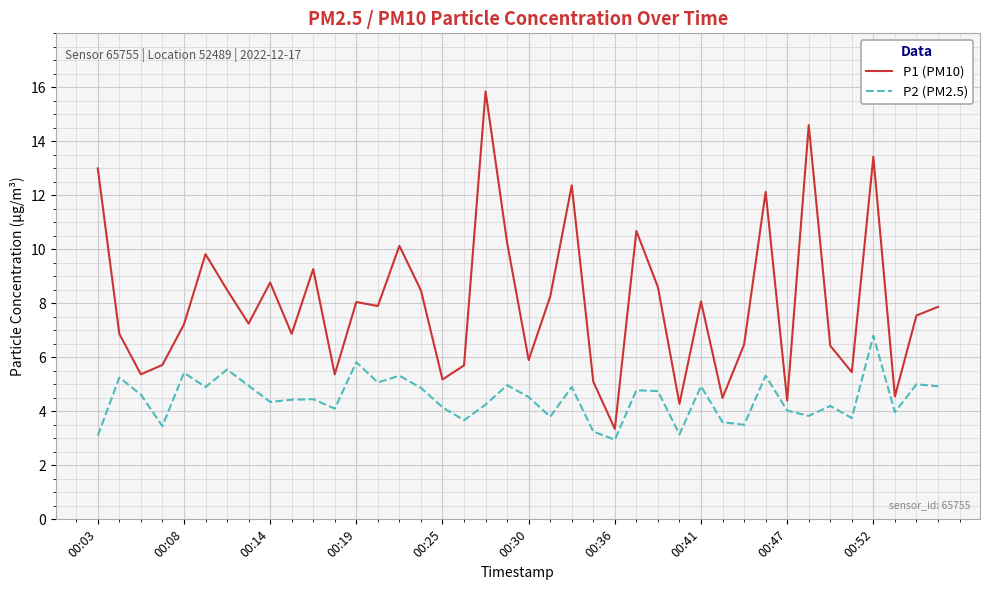

List the series in order of their peak value, highest first.

P1 (PM10), P2 (PM2.5)